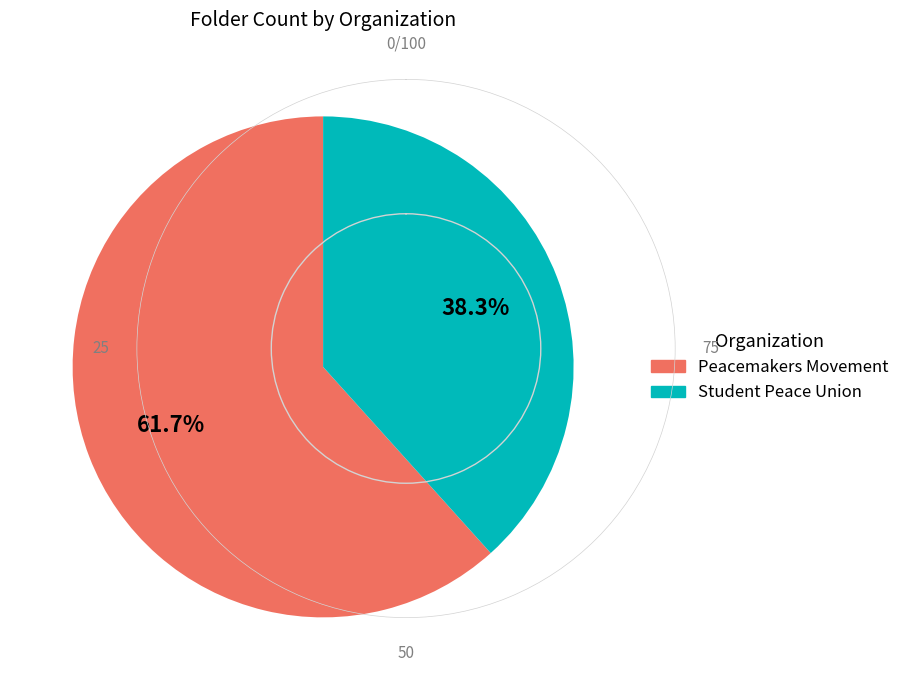

The Peacemakers Movement slice represents 52% of the pie. True or false?

False